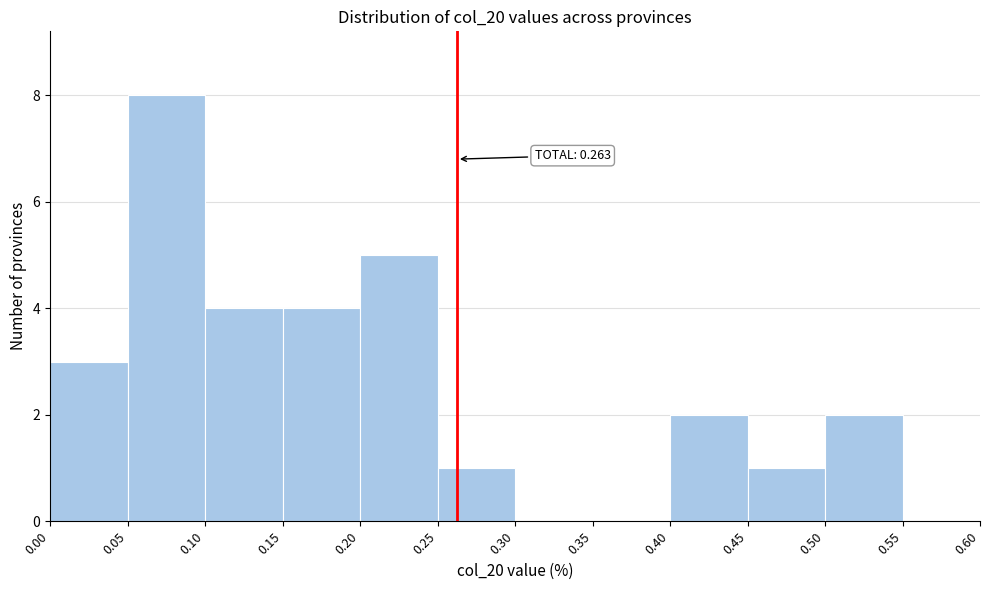

Over which range of the x-axis is the bar tallest?

0.05 to 0.10